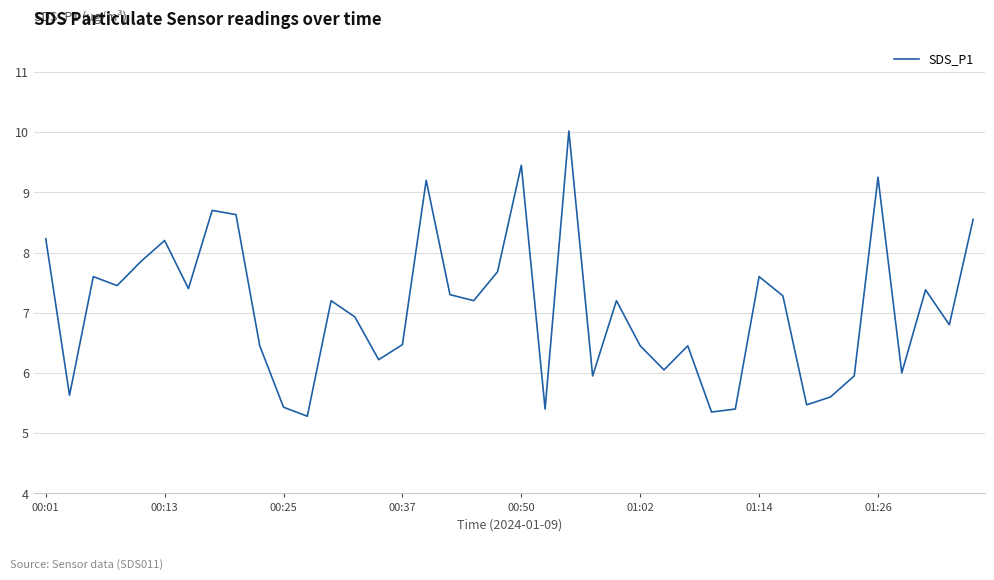

What is the maximum value shown in the chart?

10.0